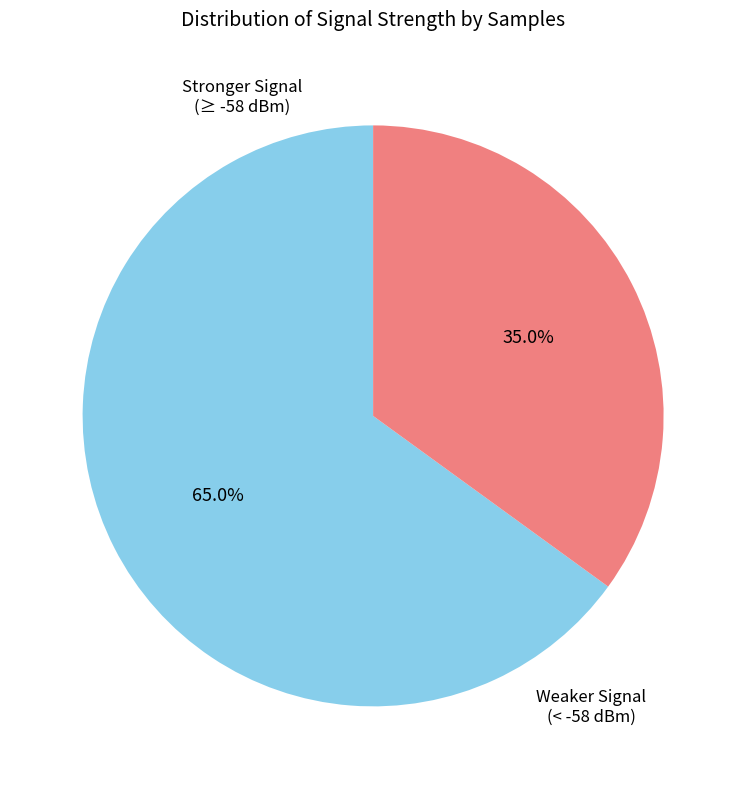

Is there a majority slice in this chart?

Yes